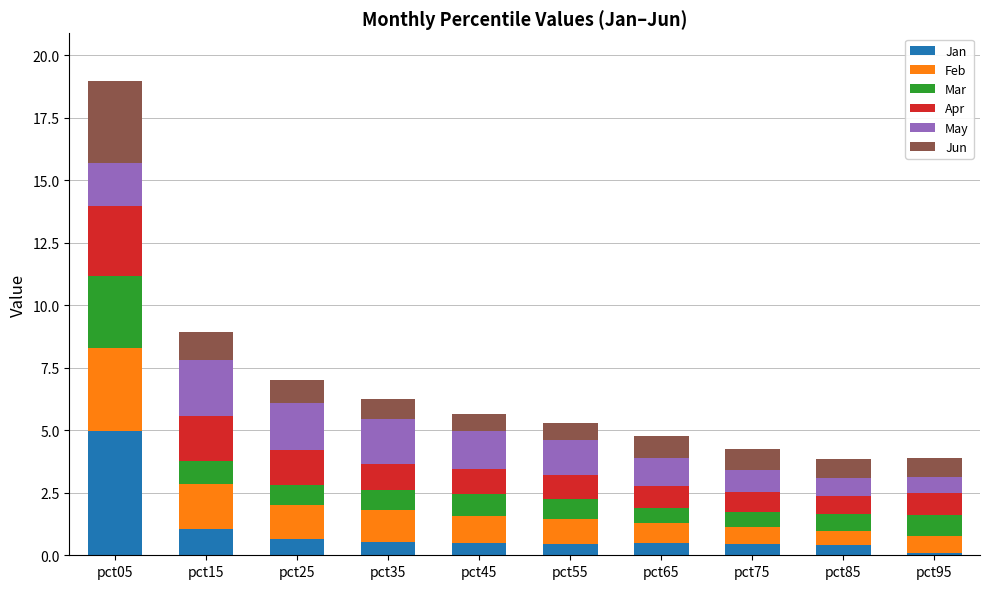

What is the total value across all series at pct65?

4.8